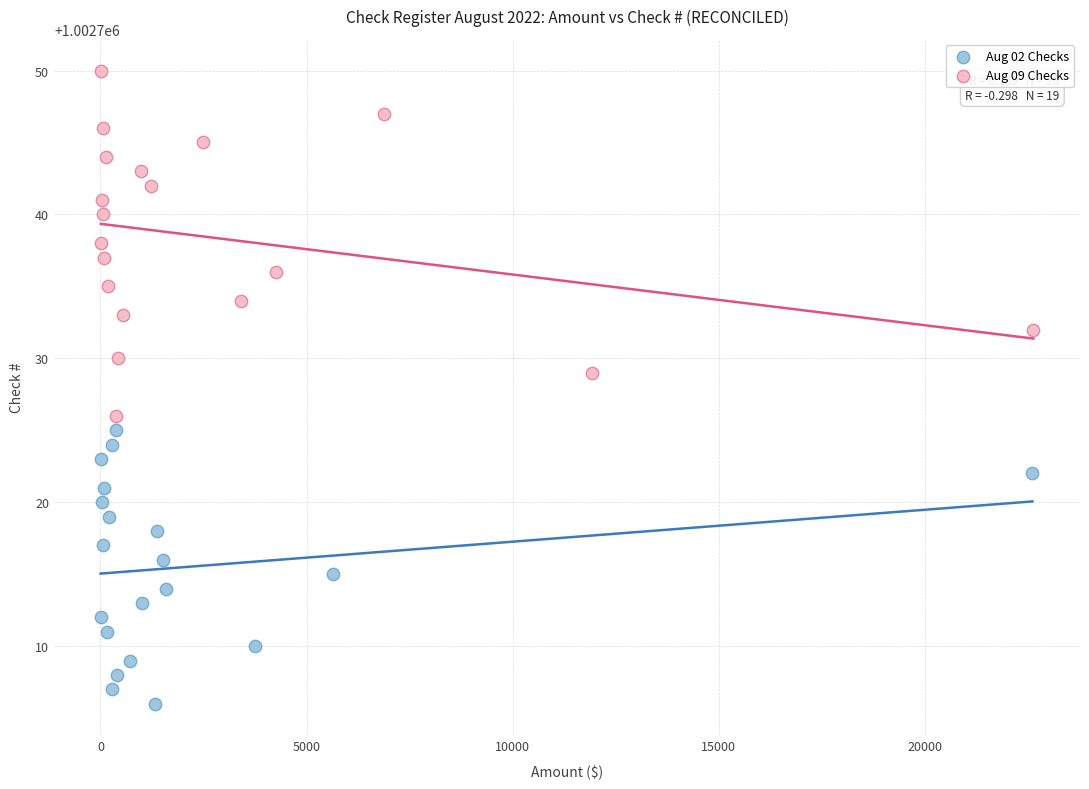

Which series has the largest Y range (max minus min)?

Aug 09 Checks